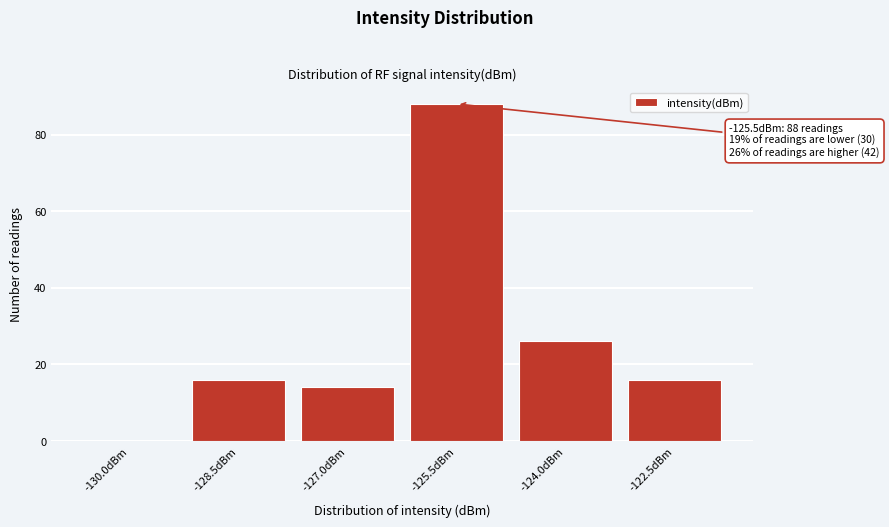

Reading left to right, transcribe all the data shown in this chart.

-130.0dBm=0	-128.5dBm=16	-127.0dBm=14	-125.5dBm=88	-124.0dBm=26	-122.5dBm=16